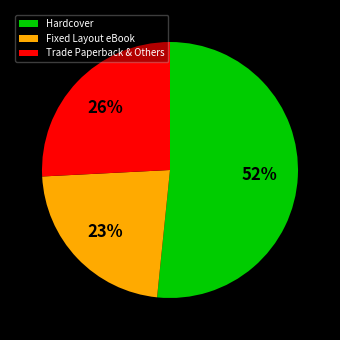

Does Hardcover represent more than half of the total?

Yes